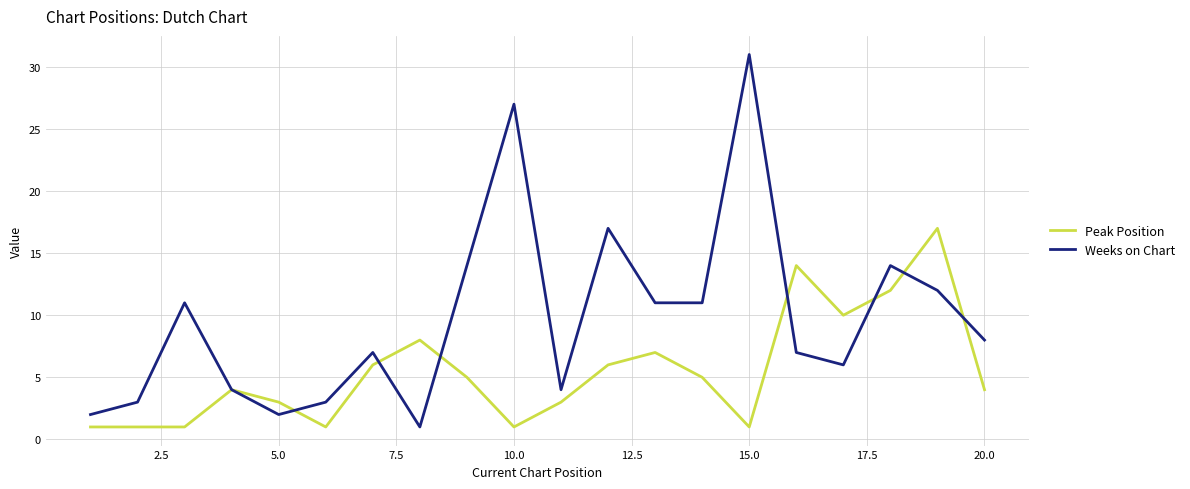

Which series has the largest total across all categories?

Weeks on Chart